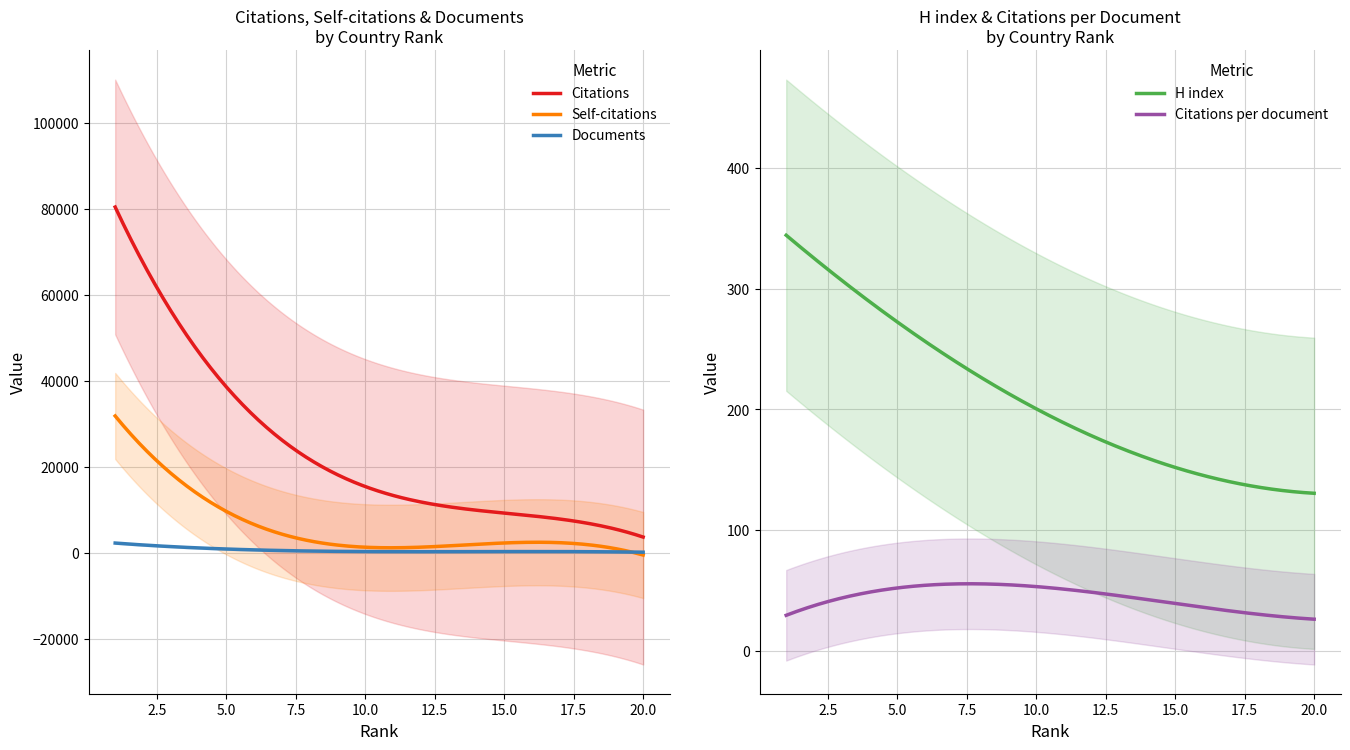

True or false: Self-citations and Citations intersect in this chart.

False